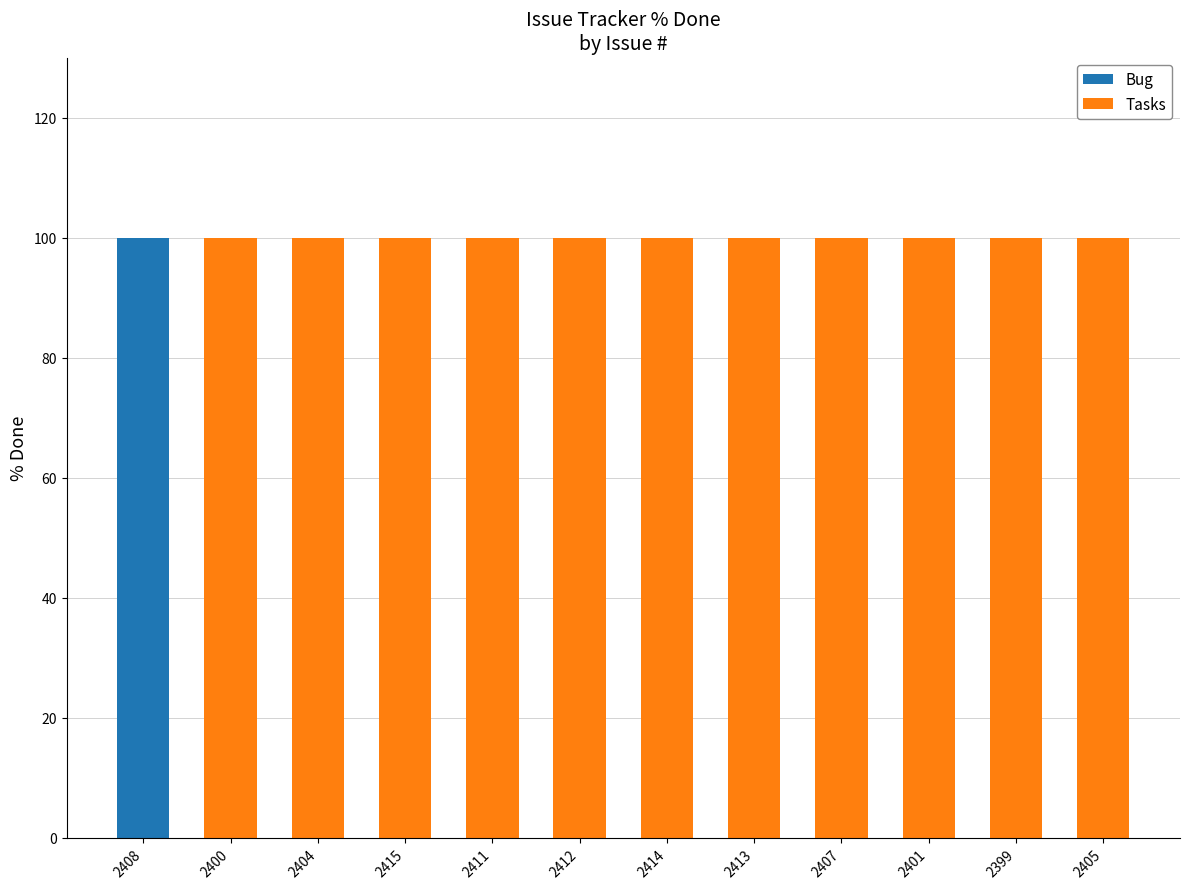

What is the label of the 2nd bar from the right?

2399